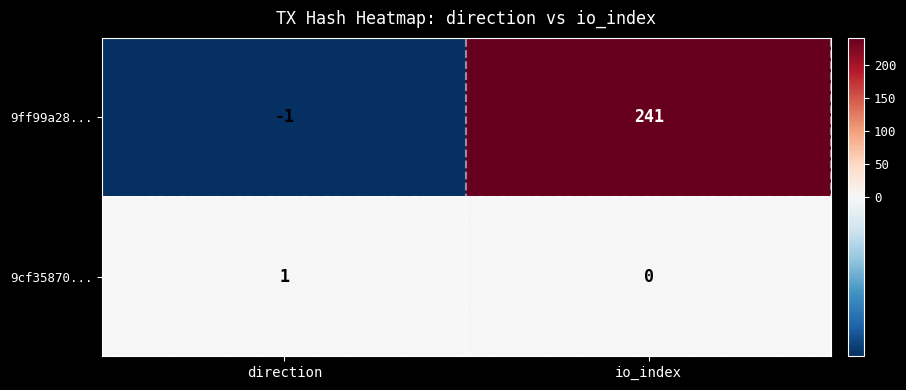

How many values in 9ff99a28... are below zero?

1